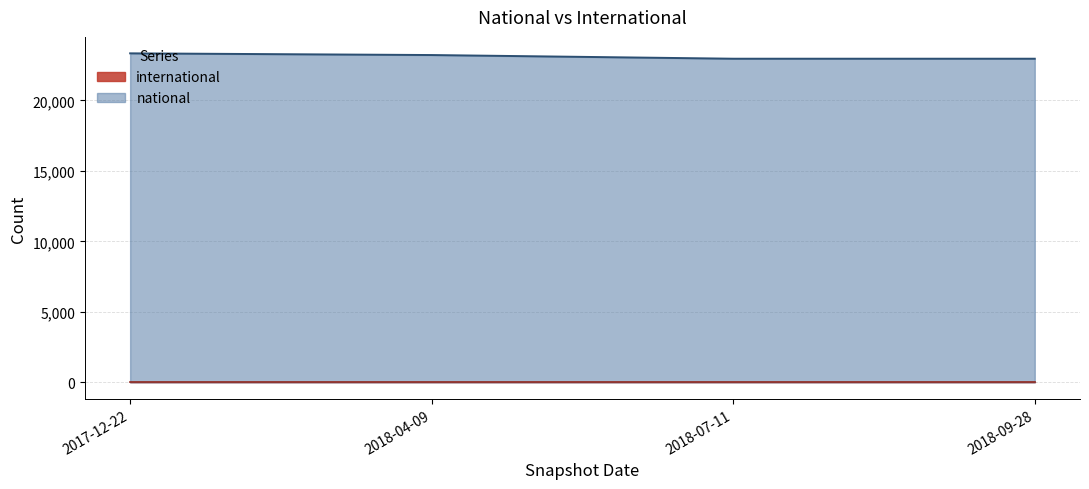

True or false: the data shows 33530 at 2018-04-09.

False